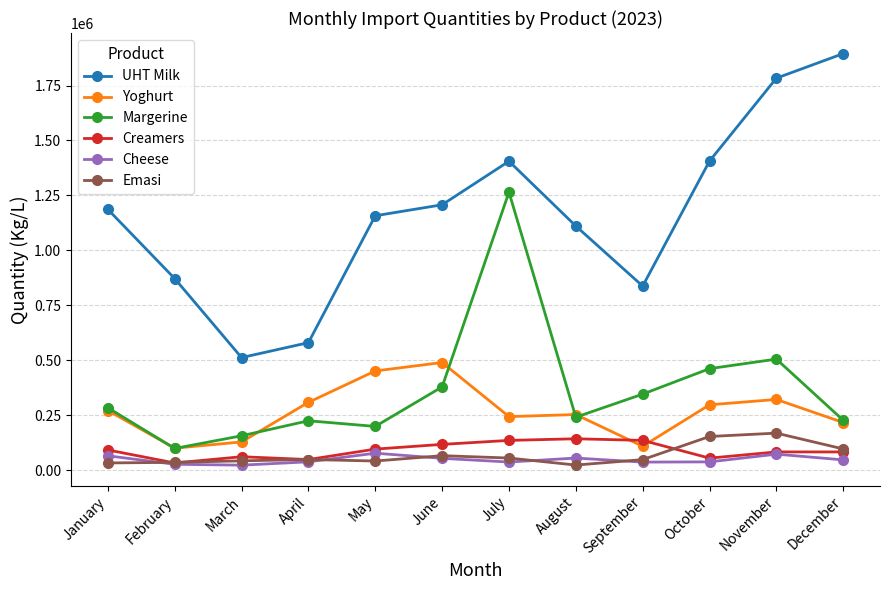

What is the value of the Margerine point at the 2nd from the left?

98480.0